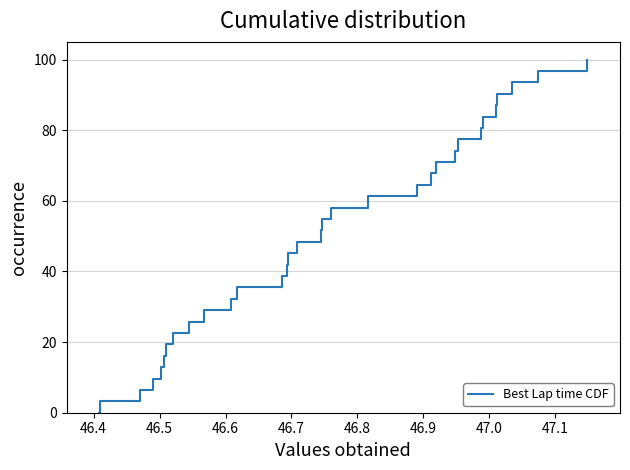

What is the maximum value shown in the chart?

100.0